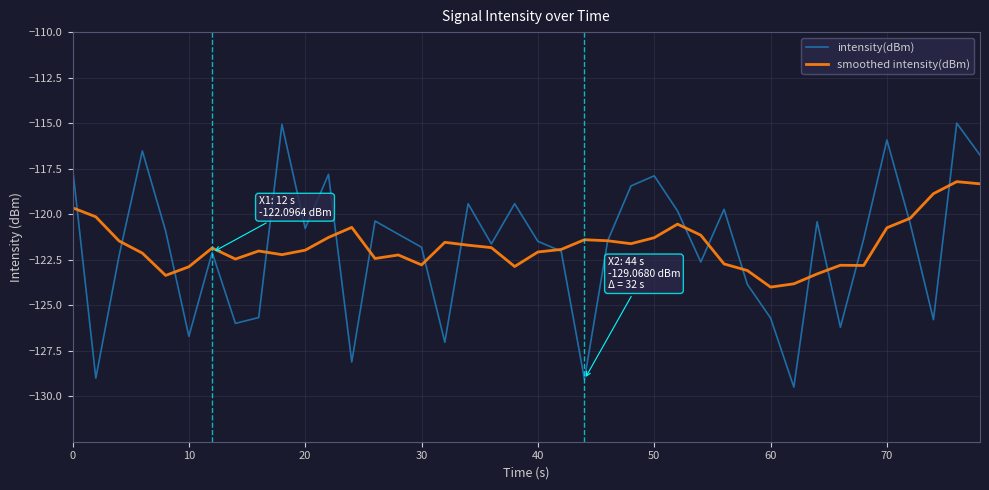

Rank the series by their maximum value, from lowest to highest.

smoothed intensity(dBm), intensity(dBm)